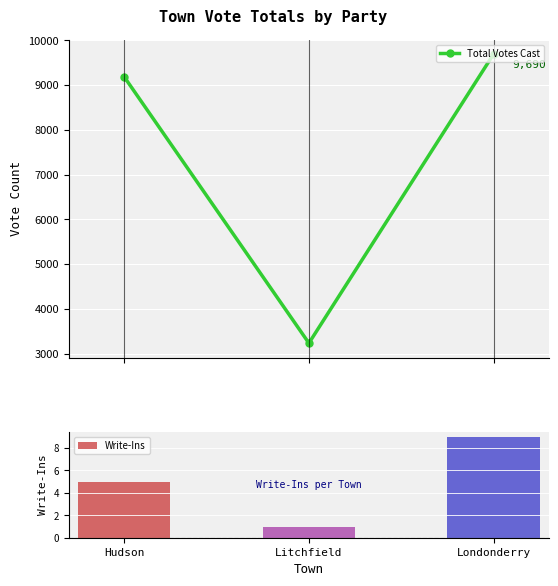

Reading left to right, what are all the values shown in this chart?

9181	3234	9690